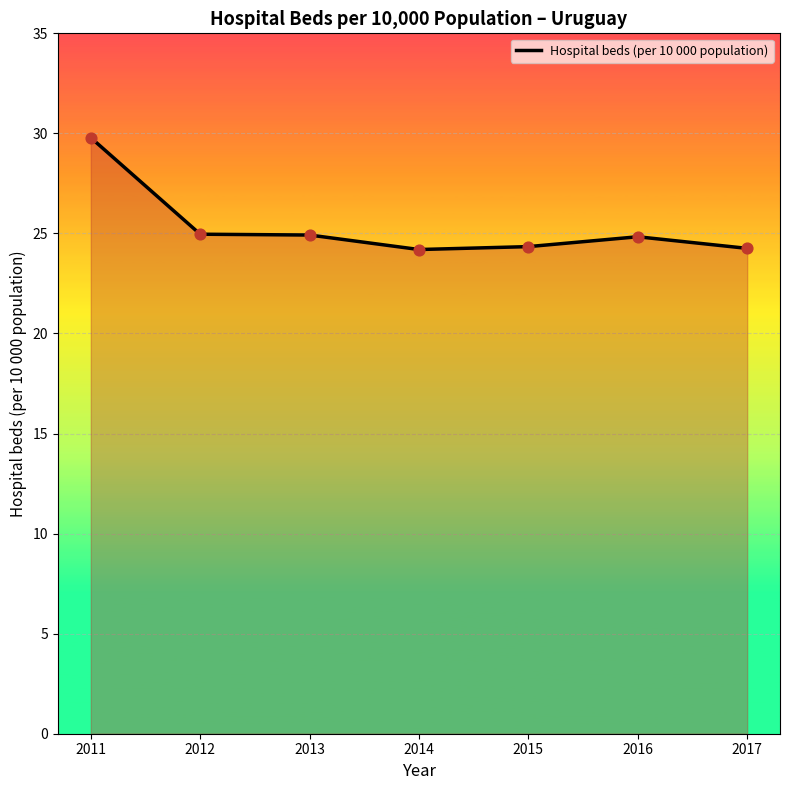

What is the change in value from 2012 to 2017?

-0.7